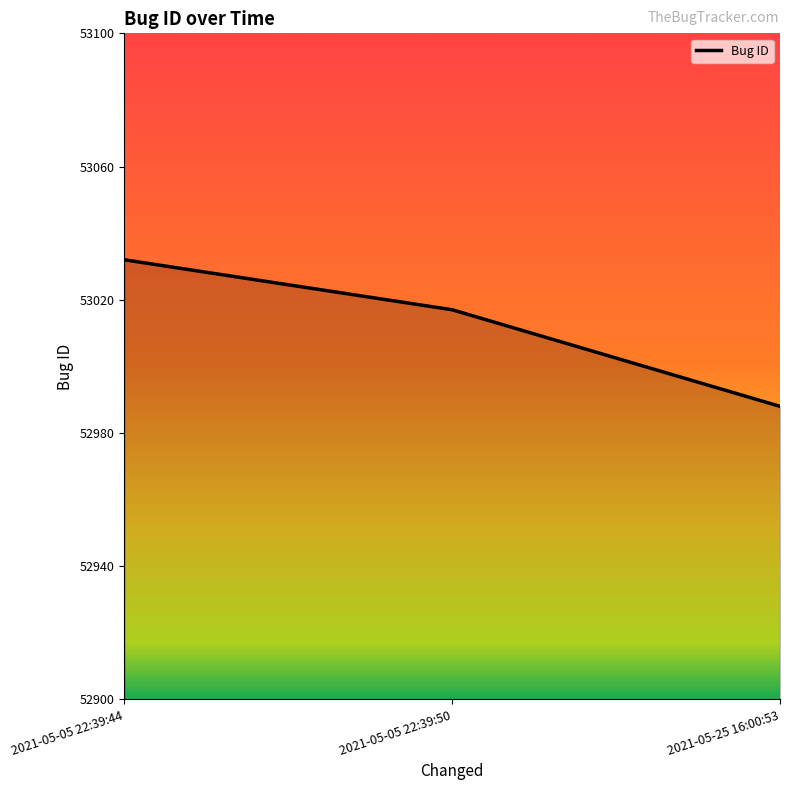

Reading left to right, transcribe all the data shown in this chart.

53032	53017	52988